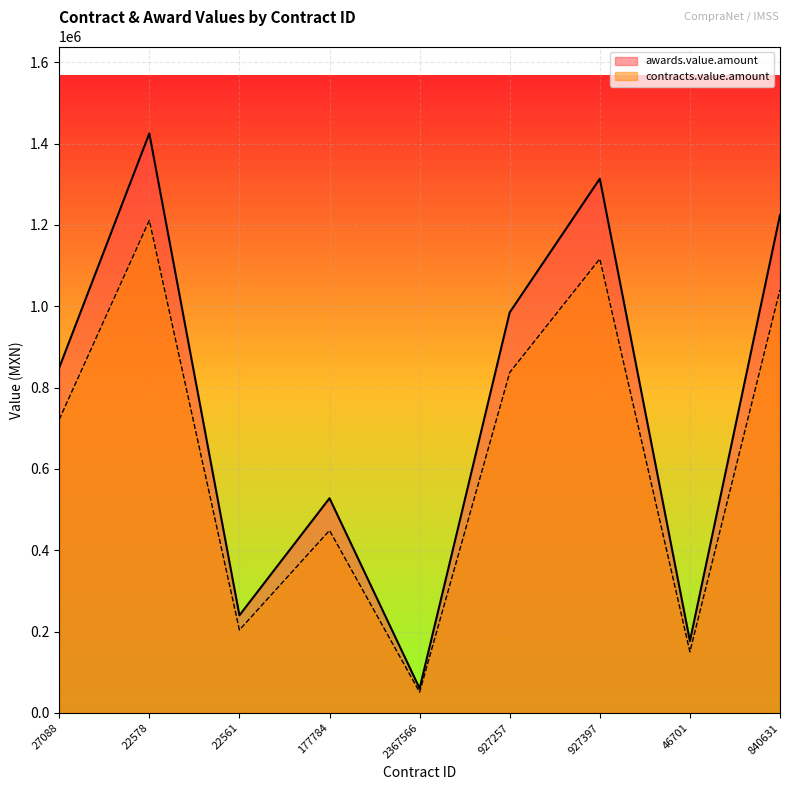

Reading left to right, transcribe all the data shown in this chart.

awards.value.amount: 848929.8	1424847.3	240102.5	527980.5	60353.9	984828.0	1313488.1	176954.1	1224268.8
contracts.value.amount: 721590.4	1211120.2	204087.1	448783.4	51300.8	837103.8	1116464.9	150411.0	1040628.5